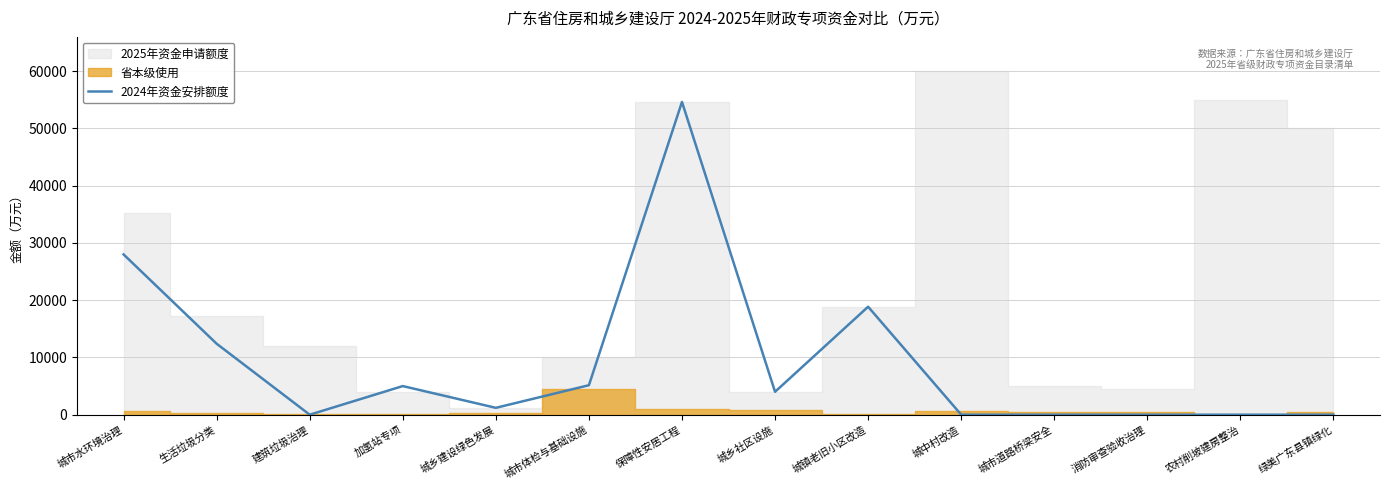

Does the chart display data point markers on the line(s)?

No